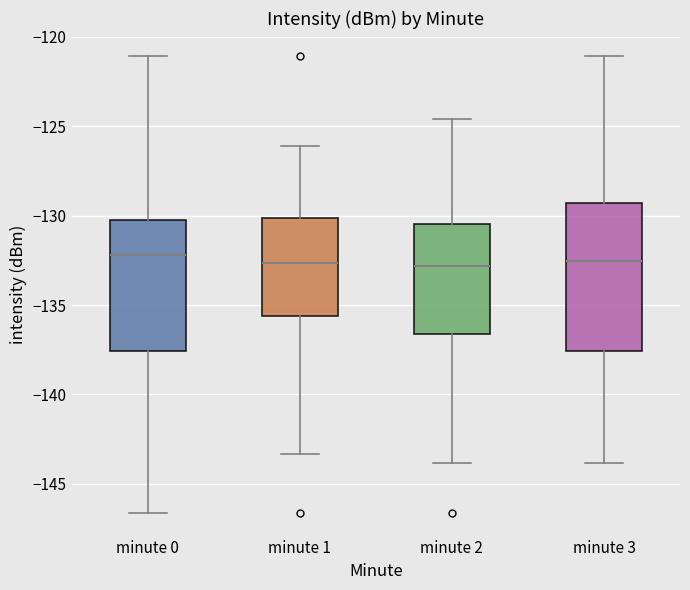

Where does the median line of the box for minute 2 sit on the y-axis? The values are not printed on the chart, so give them approximately, as read against the axis.

-133.0